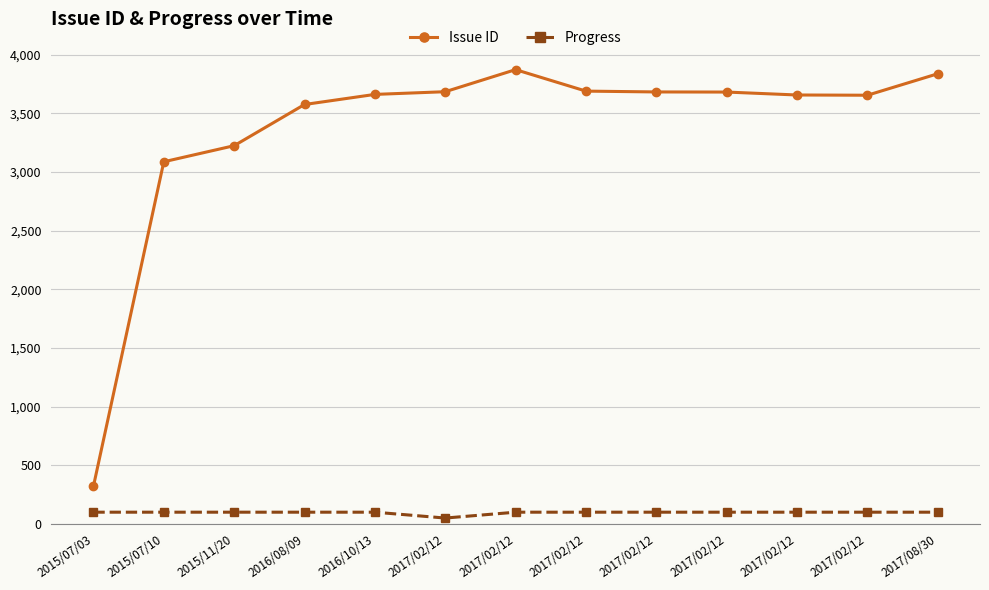

How many interior local peaks does the Issue ID series have?

1